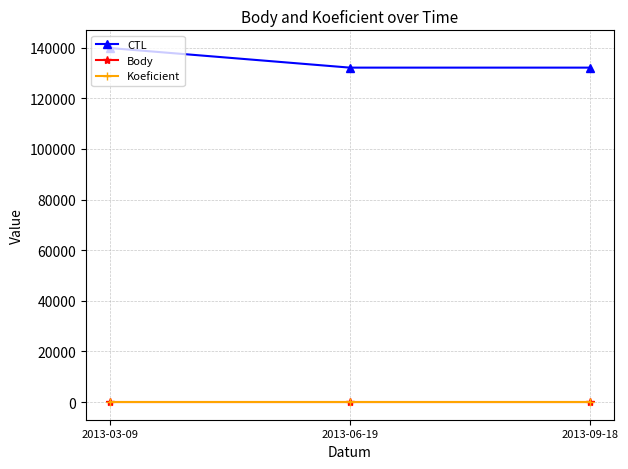

What value does the Koeficient series have at 2013-06-19?

1.0